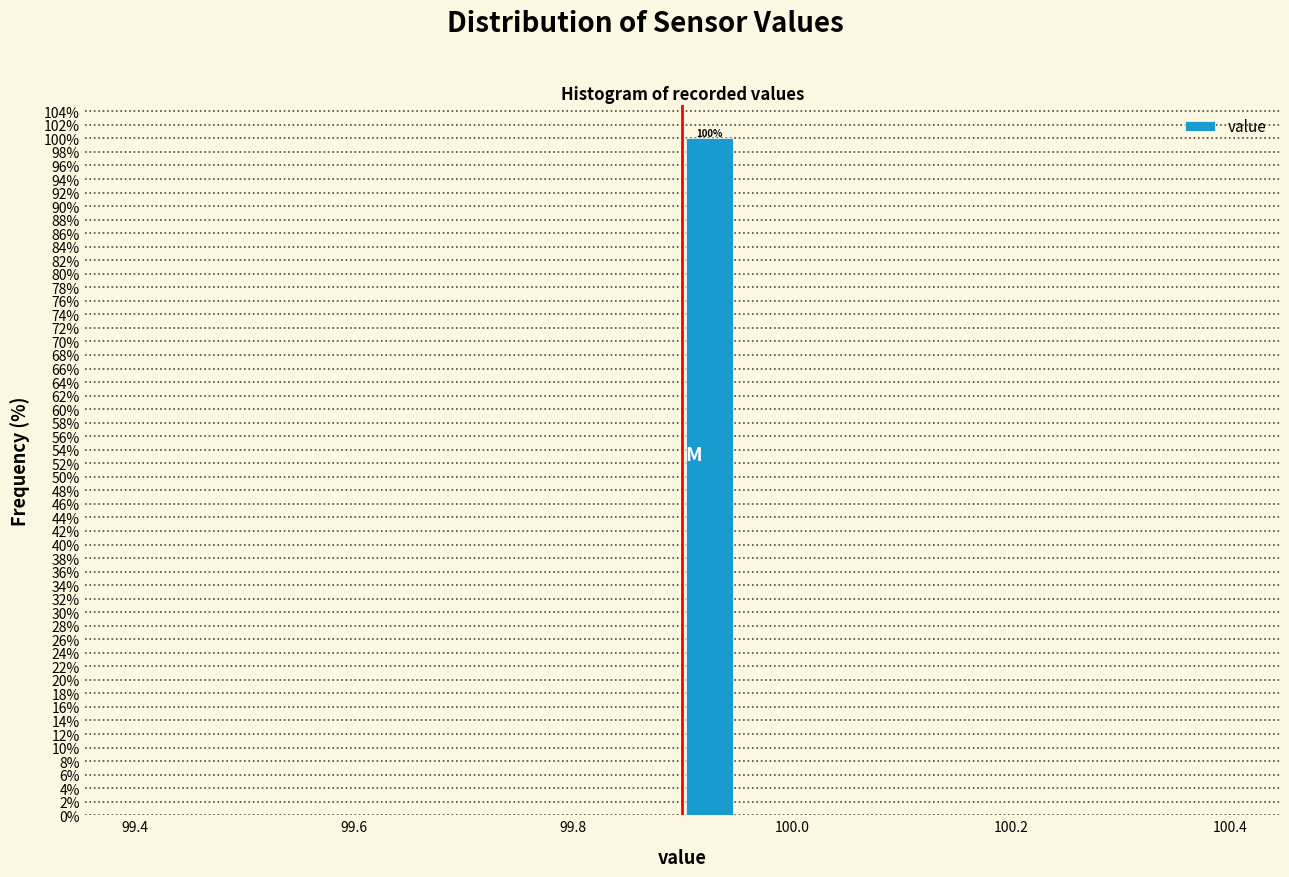

Around what value on the x-axis is the tallest bar? Give the approximate position of its centre, as read against the axis.

99.92